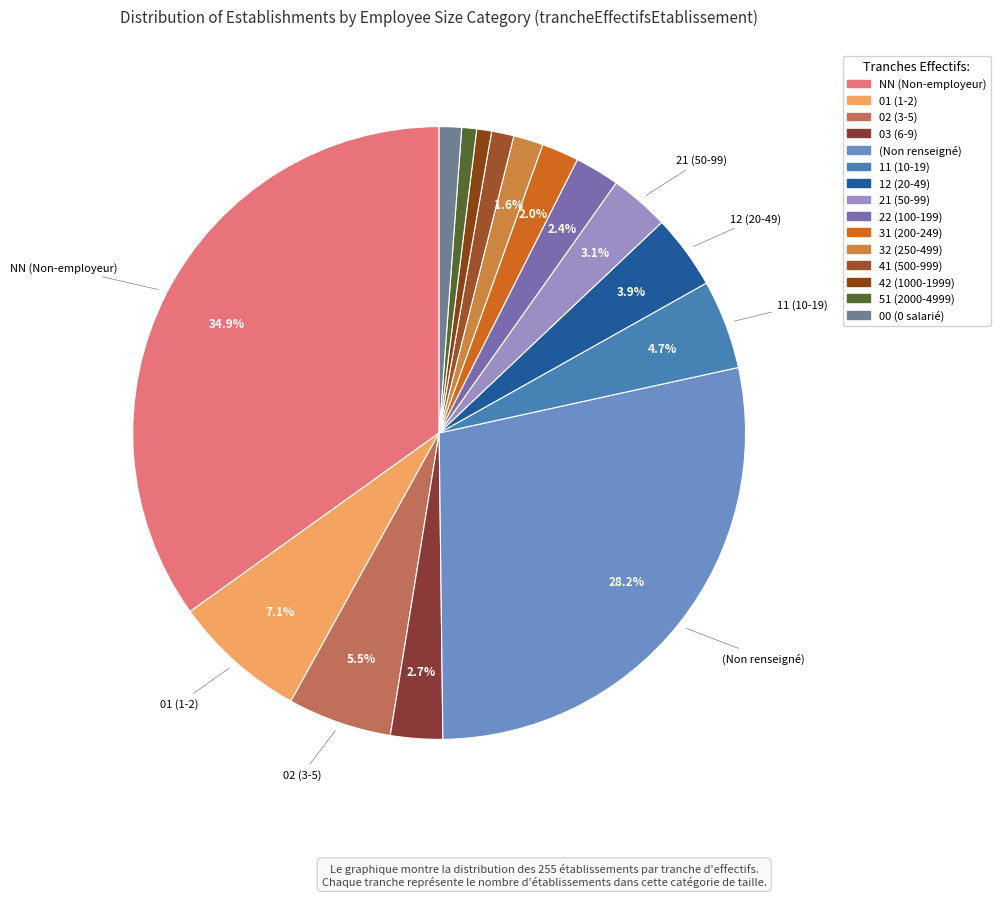

Count the number of slices in the pie.

15